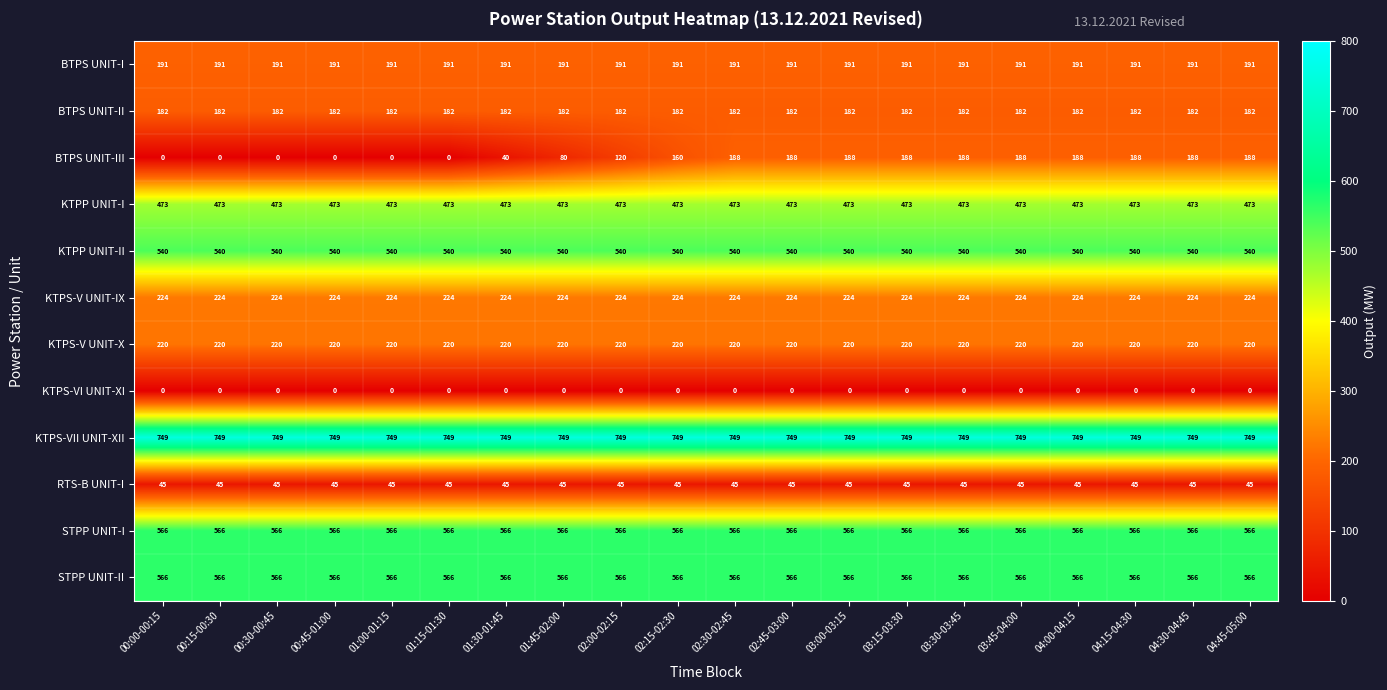

What is the spread (max minus min) of values at 02:00-02:15?

749